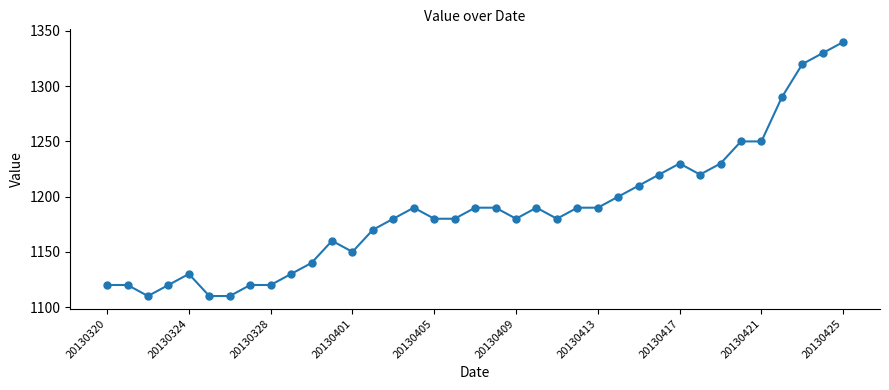

Reading right to left, list all the values displayed in this chart.

1340	1330	1320	1290	1250	1250	1230	1220	1230	1220	1210	1200	1190	1190	1180	1190	1180	1190	1190	1180	1180	1190	1180	1170	1150	1160	1140	1130	1120	1120	1110	1110	1130	1120	1110	1120	1120